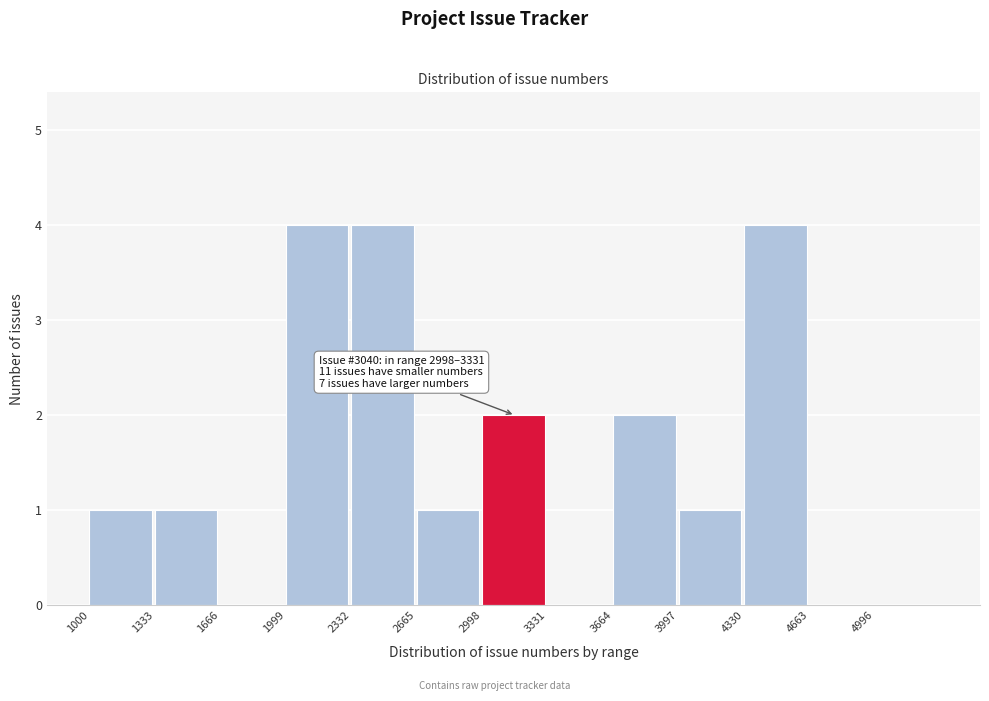

Reading left to right, what are all the values shown in this chart?

1000=1	1333=1	1666=0	1999=4	2332=4	2665=1	2998=2	3331=0	3664=2	3997=1	4330=4	4663=0	4996=0